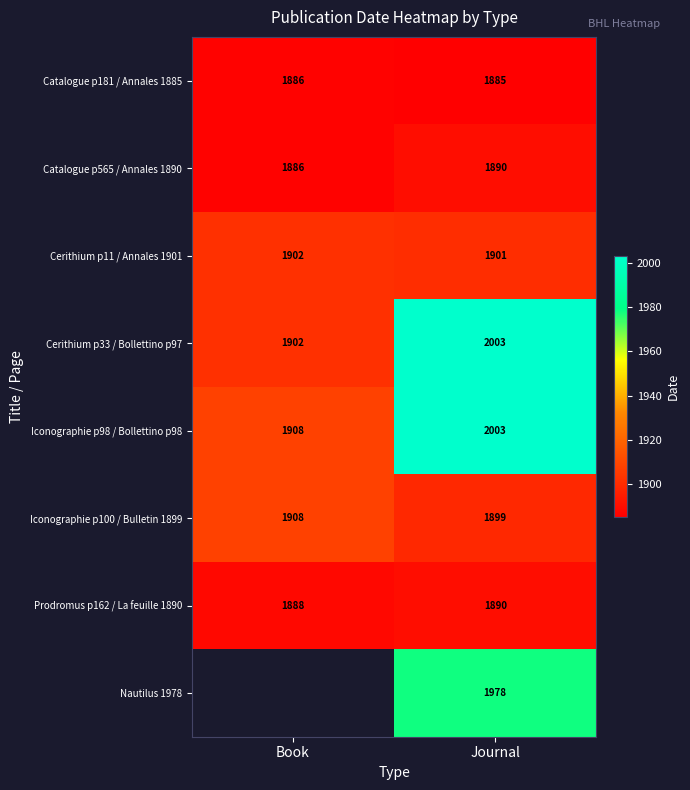

What is the sum of the Catalogue p565 / Annales 1890 values at Journal and Book?

3776